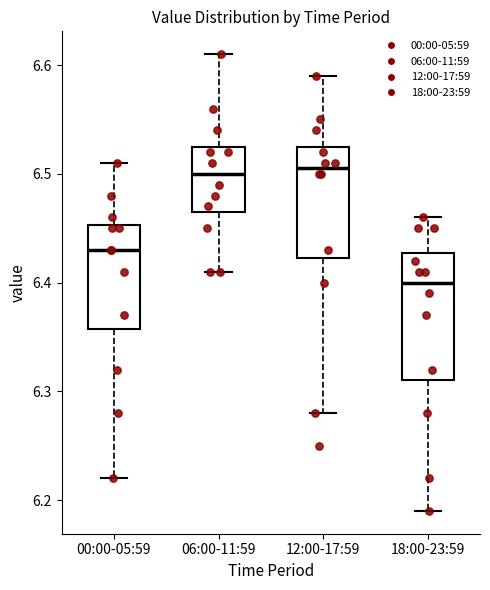

Which box's median line is the lowest?

18:00-23:59